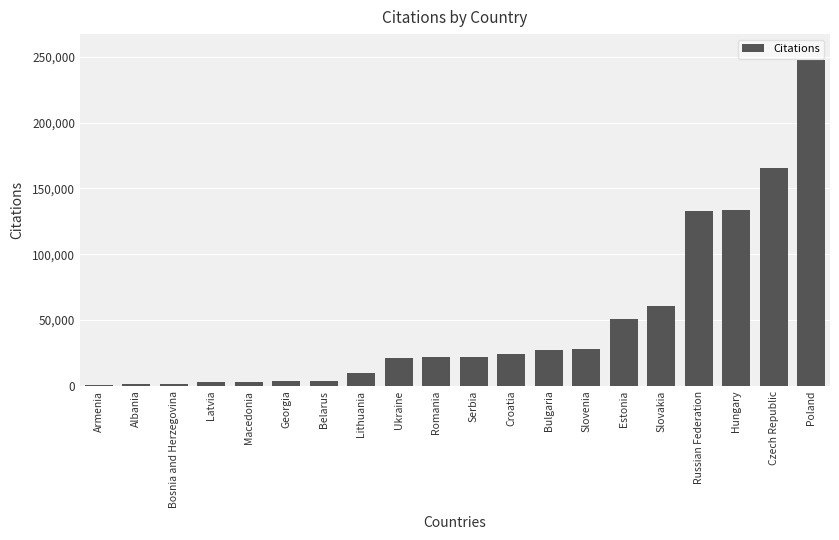

What is the label of the 19th bar from the right?

Albania